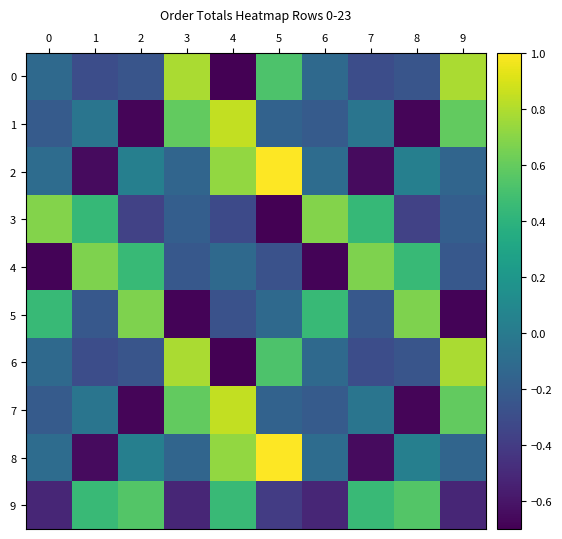

Reading left to right, extract all data points from this chart.

0: 0=-0.1	1=-0.3	2=-0.2	3=0.8	4=-0.8	5=0.5	6=-0.1	7=-0.3	8=-0.2	9=0.8
1: 0=-0.2	1=-0.0	2=-0.7	3=0.6	4=0.8	5=-0.2	6=-0.2	7=-0.0	8=-0.7	9=0.6
2: 0=-0.1	1=-0.7	2=0.0	3=-0.1	4=0.7	5=1.0	6=-0.1	7=-0.7	8=0.0	9=-0.1
3: 0=0.7	1=0.4	2=-0.4	3=-0.2	4=-0.3	5=-0.8	6=0.7	7=0.4	8=-0.4	9=-0.2
4: 0=-0.7	1=0.7	2=0.4	3=-0.2	4=-0.1	5=-0.3	6=-0.7	7=0.7	8=0.4	9=-0.2
5: 0=0.4	1=-0.2	2=0.7	3=-0.7	4=-0.3	5=-0.1	6=0.4	7=-0.2	8=0.7	9=-0.7
6: 0=-0.1	1=-0.3	2=-0.2	3=0.8	4=-0.8	5=0.5	6=-0.1	7=-0.3	8=-0.2	9=0.8
7: 0=-0.2	1=-0.0	2=-0.7	3=0.6	4=0.8	5=-0.2	6=-0.2	7=-0.0	8=-0.7	9=0.6
8: 0=-0.1	1=-0.7	2=0.0	3=-0.1	4=0.7	5=1.0	6=-0.1	7=-0.7	8=0.0	9=-0.1
9: 0=-0.5	1=0.5	2=0.5	3=-0.5	4=0.5	5=-0.4	6=-0.5	7=0.5	8=0.5	9=-0.5